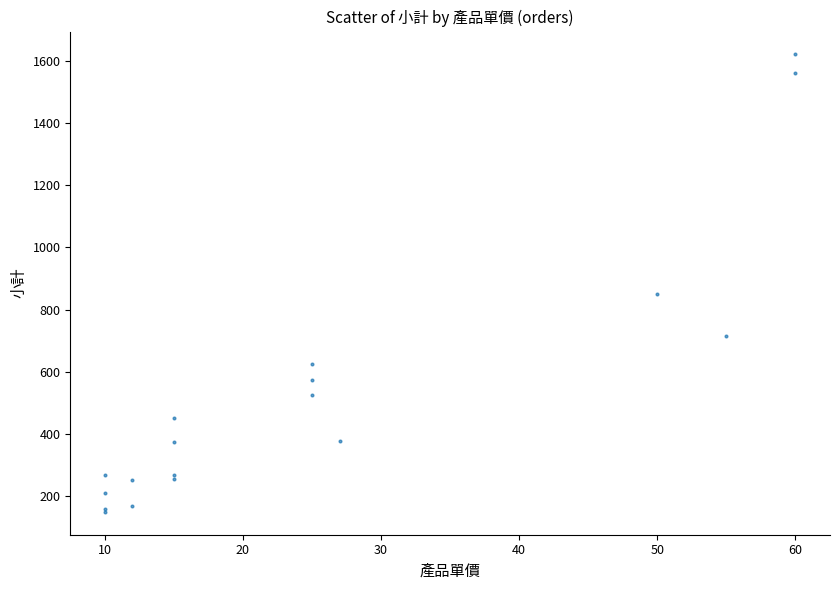

What Y value in the scatter plot is closest to 885?

850